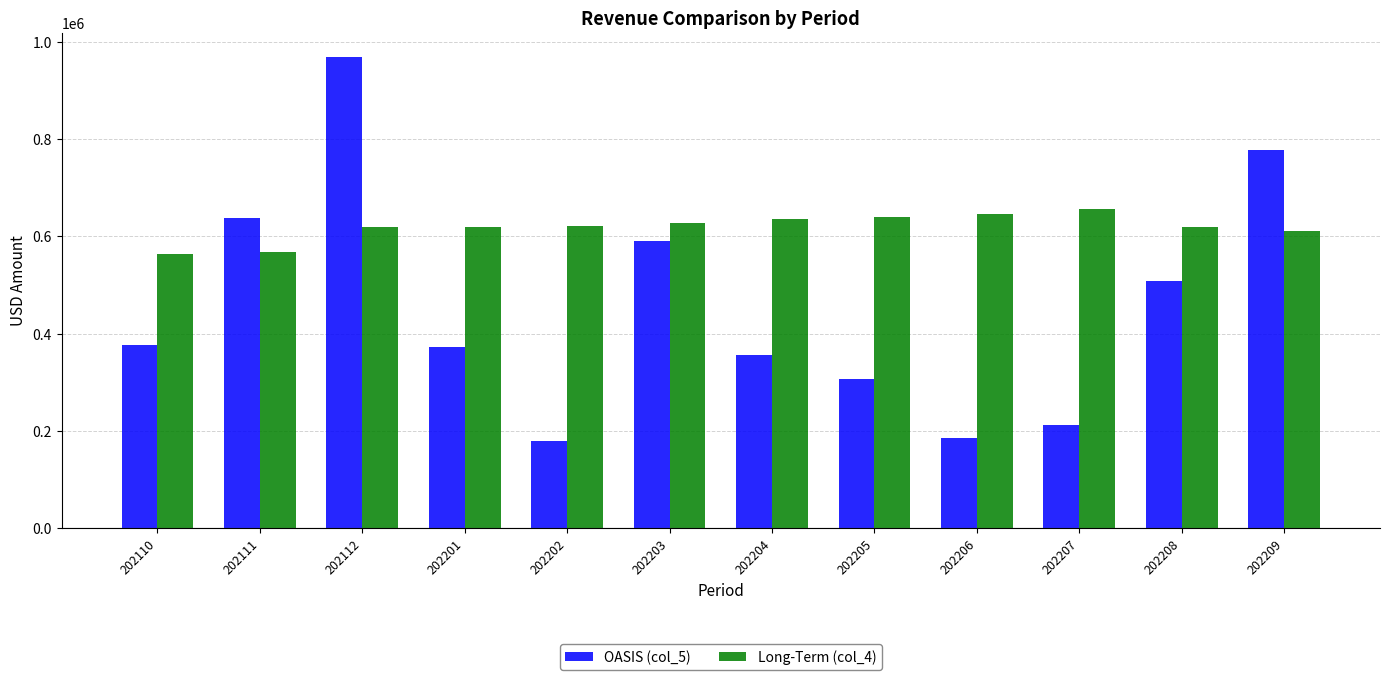

Are the bars horizontal?

No